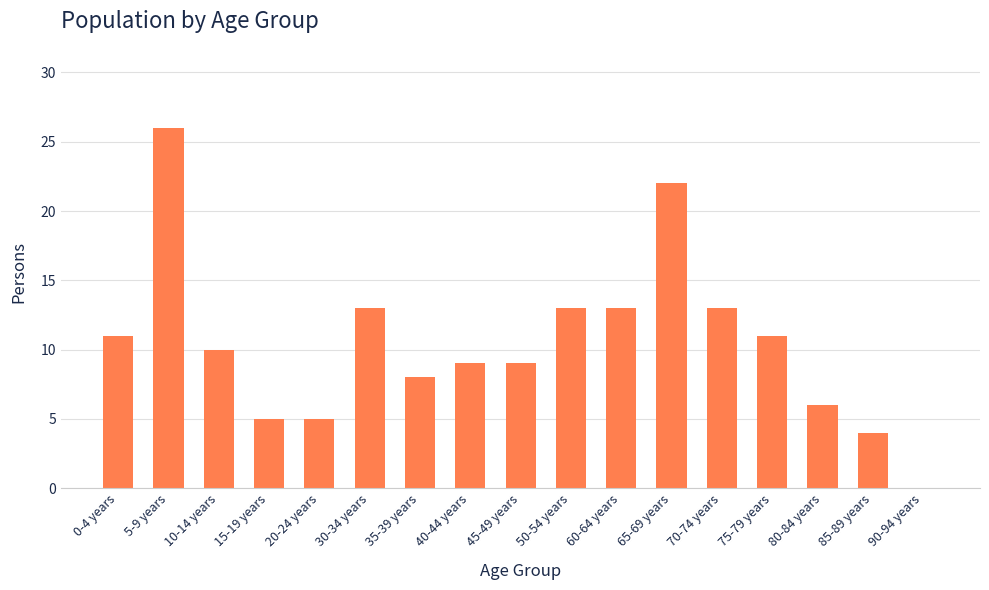

What is the greatest value displayed?

26